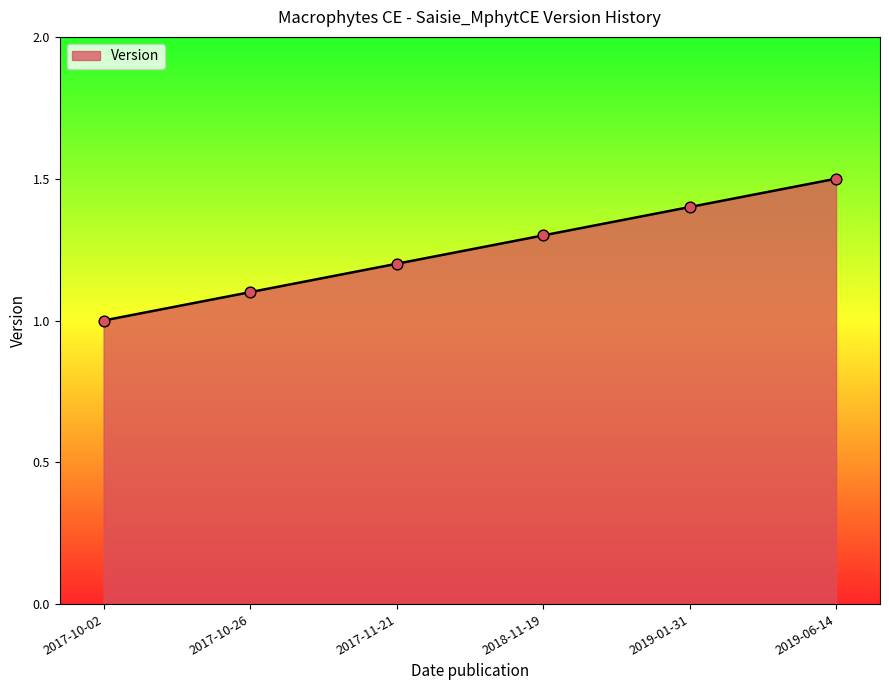

Between 2019-06-14 and 2019-01-31, which is larger?

2019-06-14